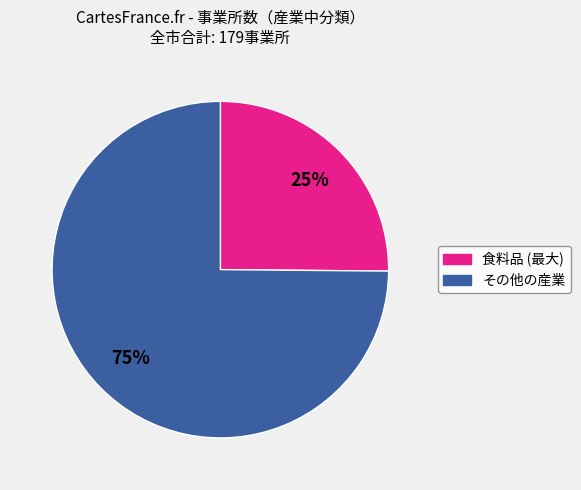

To the nearest percent, what is the difference between the largest and smallest slice percentages?

50%